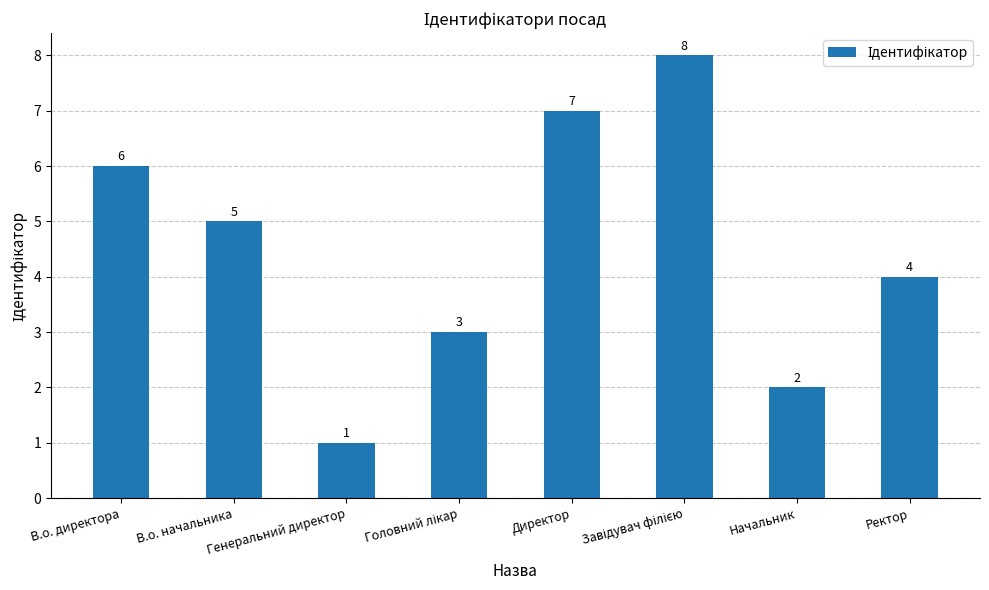

How many categories are shown in the chart?

8